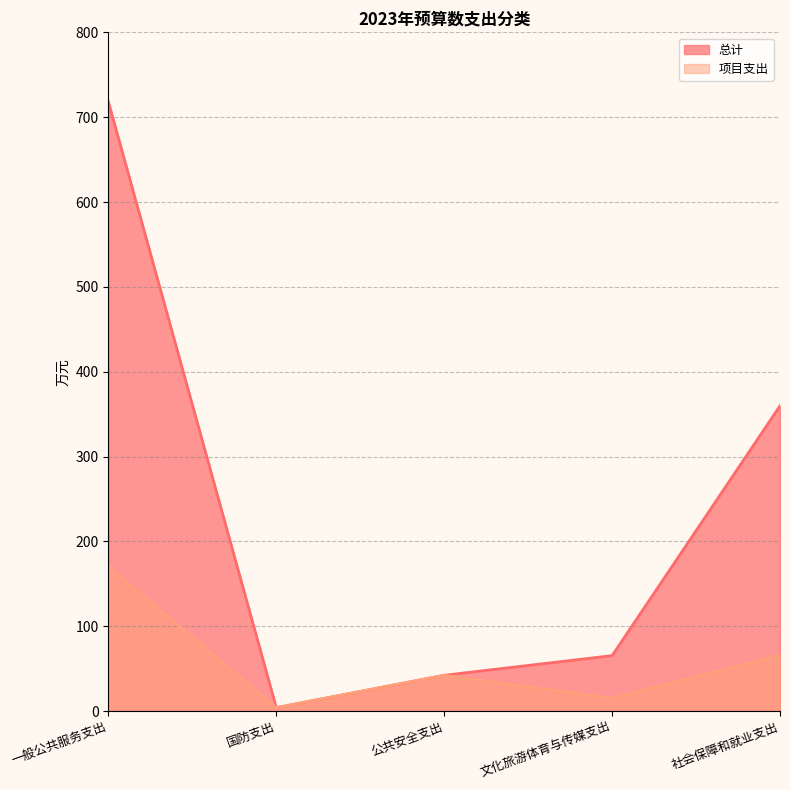

Reading left to right, extract all data points from this chart.

总计: 一般公共服务支出=718.1	国防支出=4.0	公共安全支出=42.2	文化旅游体育与传媒支出=65.3	社会保障和就业支出=359.8
项目支出: 一般公共服务支出=169.8	国防支出=4.0	公共安全支出=42.2	文化旅游体育与传媒支出=15.0	社会保障和就业支出=65.7